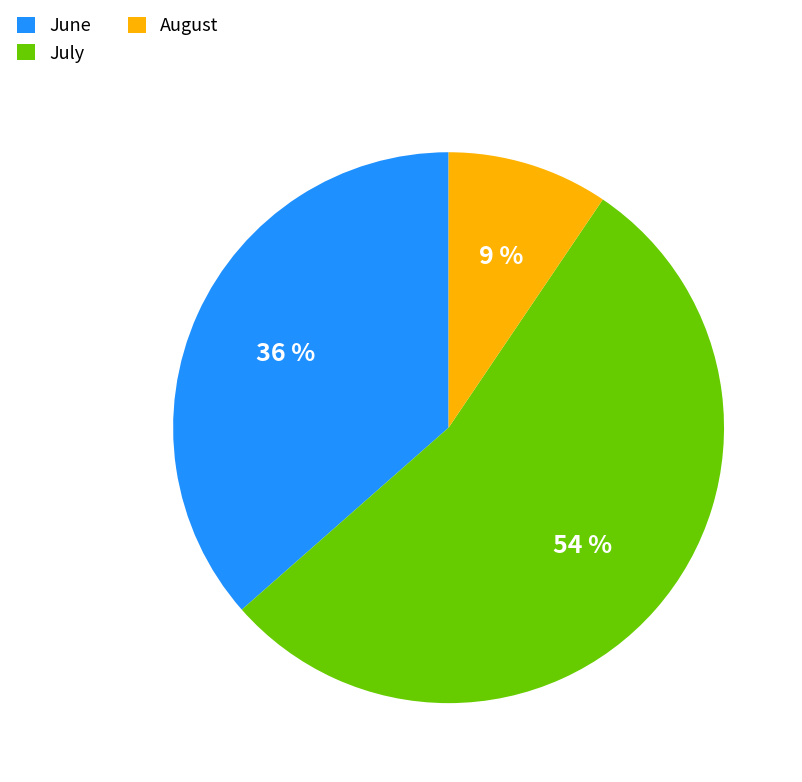

Do July and June together represent more than half of the pie?

Yes